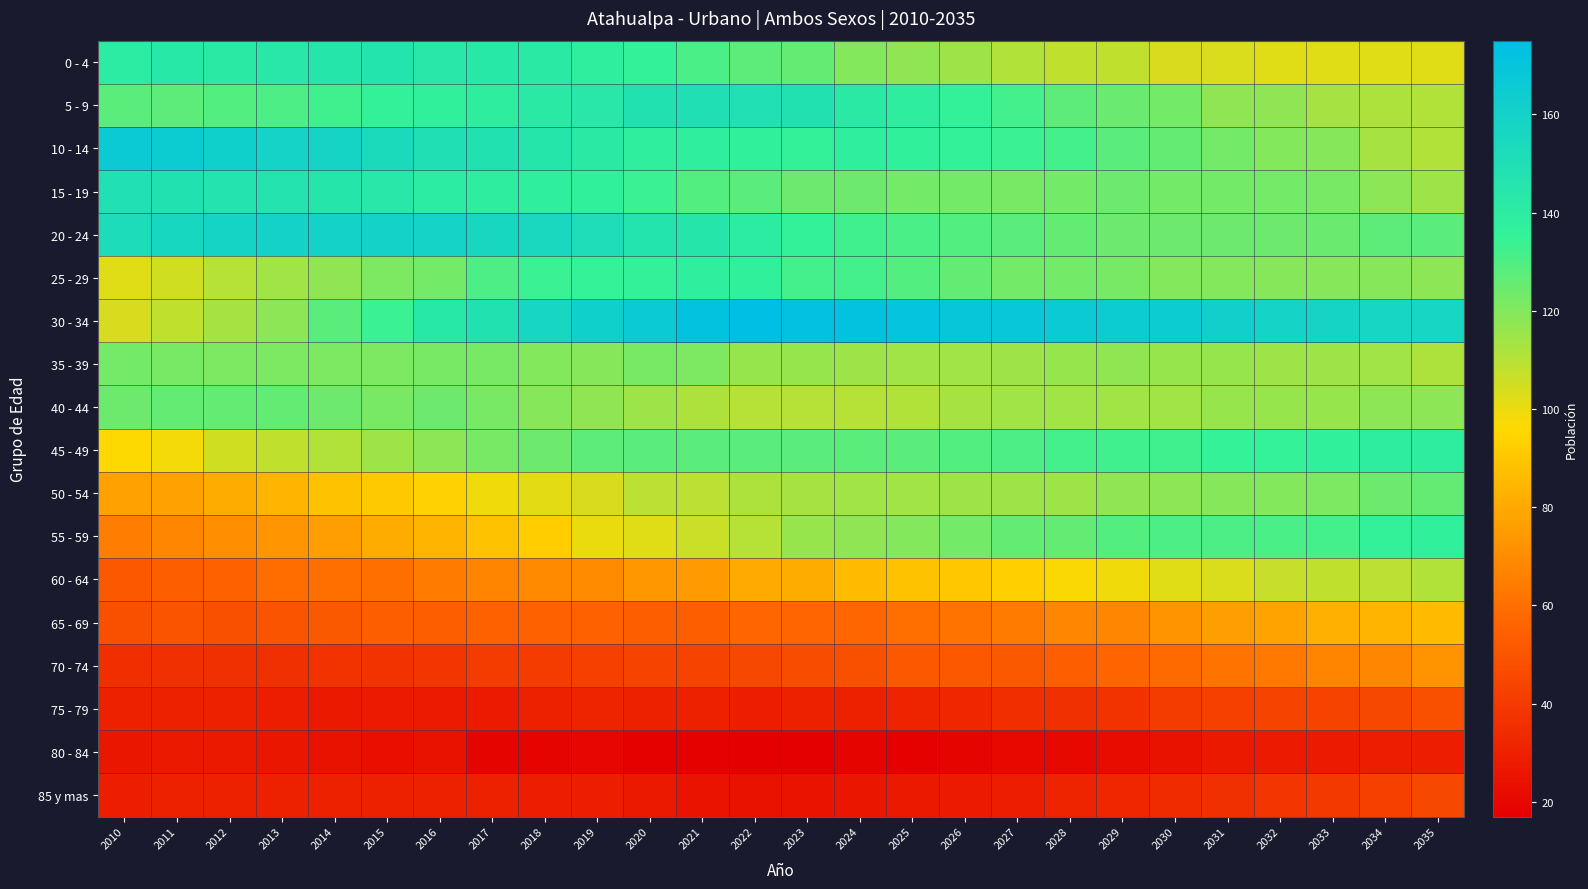

What is the total value across all series at 2014?

1736